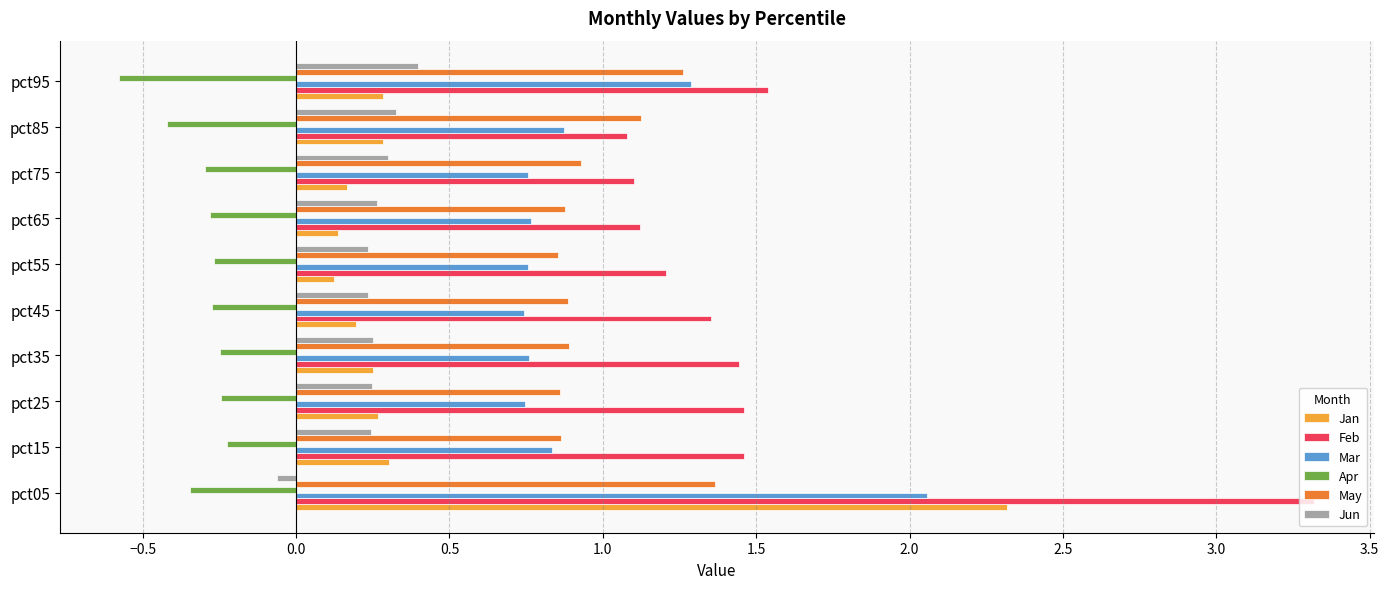

Which series has the widest spread of values?

Feb